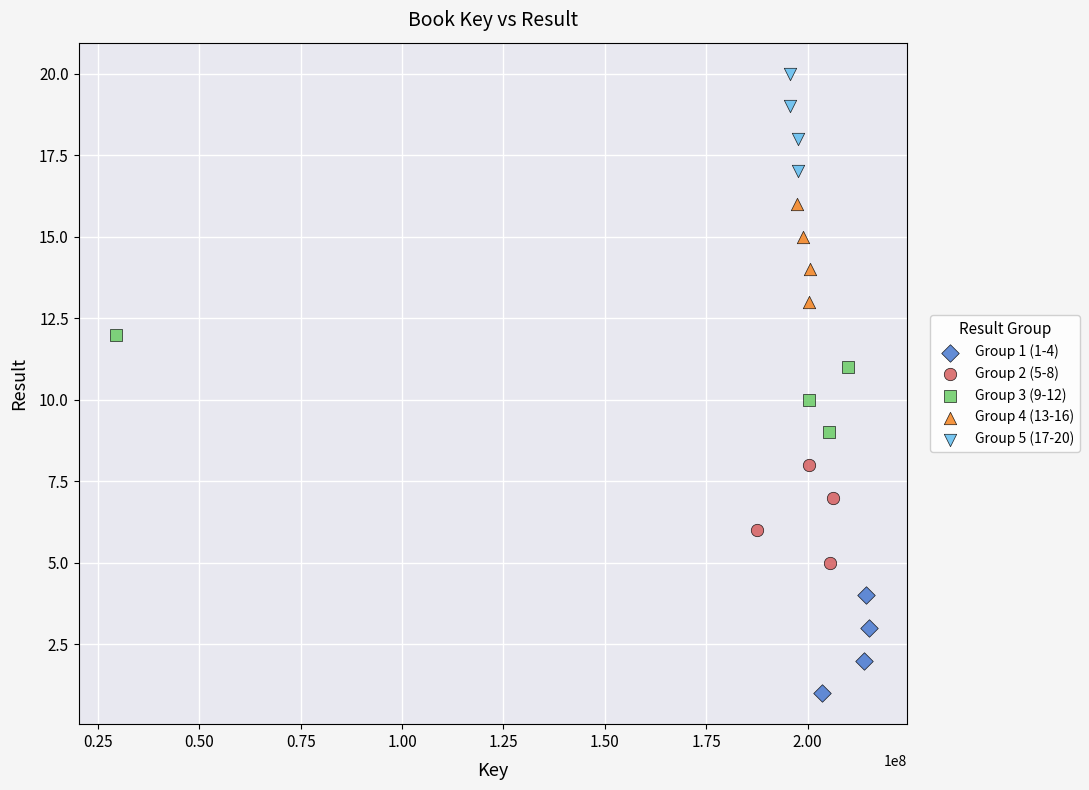

Which series reaches the minimum Y coordinate?

Group 1 (1-4)